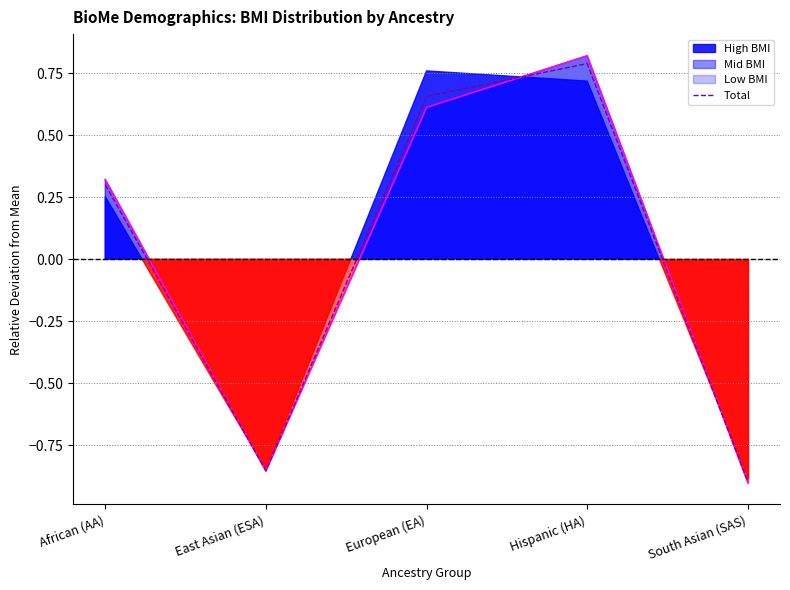

True or false: the data has more than 2 interior local peaks.

False